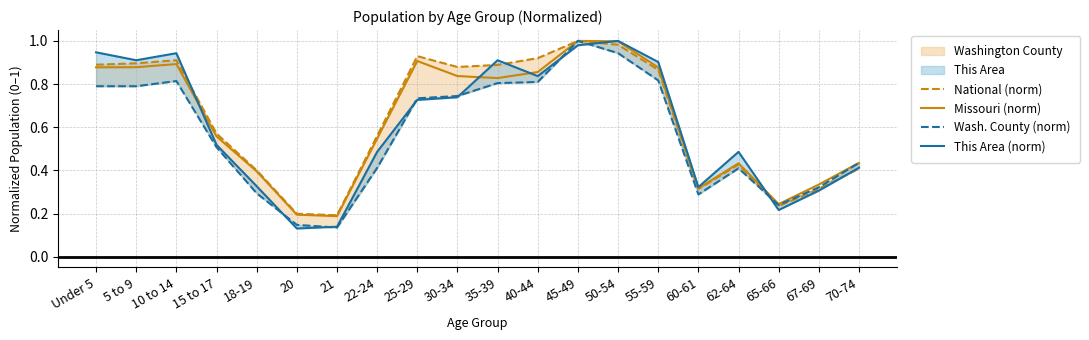

Which category has the lowest value in the This Area (norm) series?

20